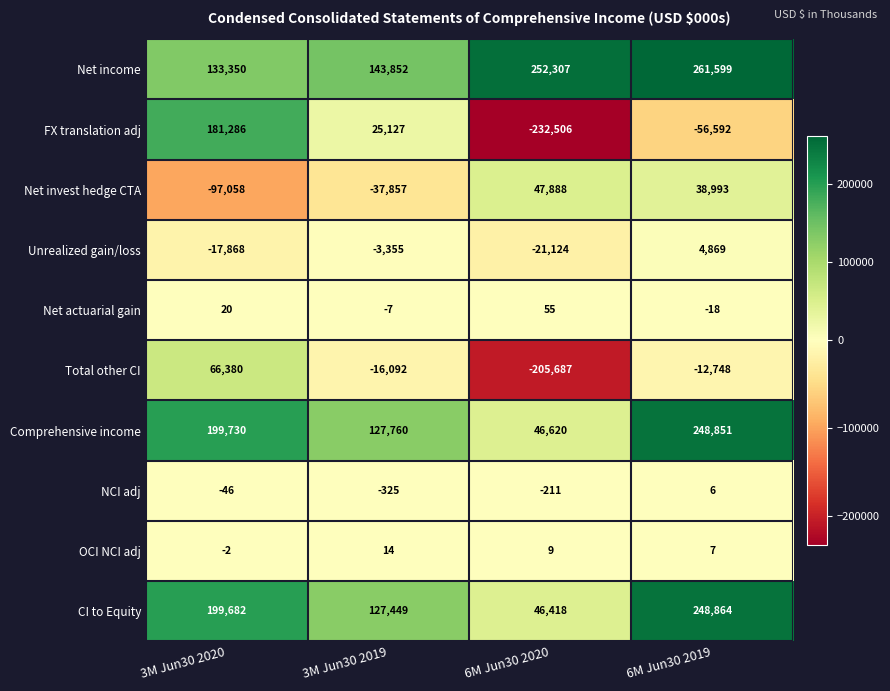

Which series has the largest range (max minus min)?

FX translation adj